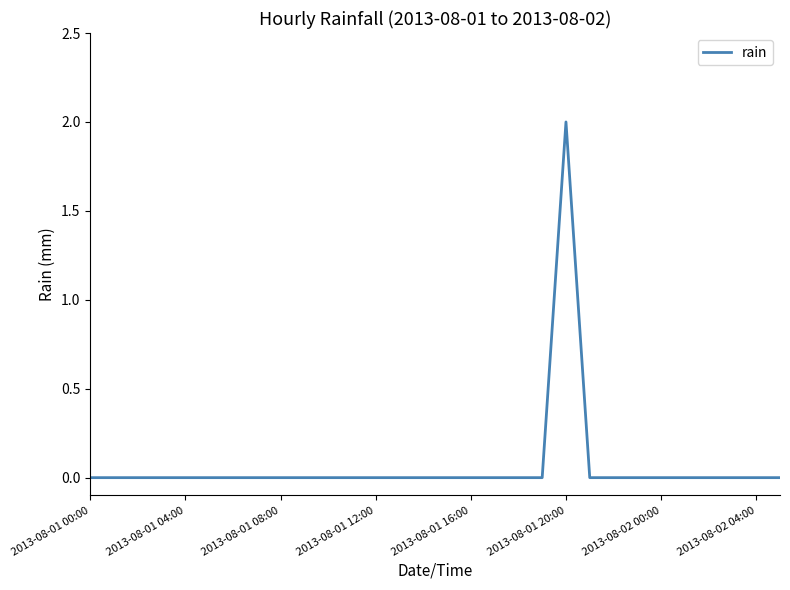

How many lines are shown in the chart?

1